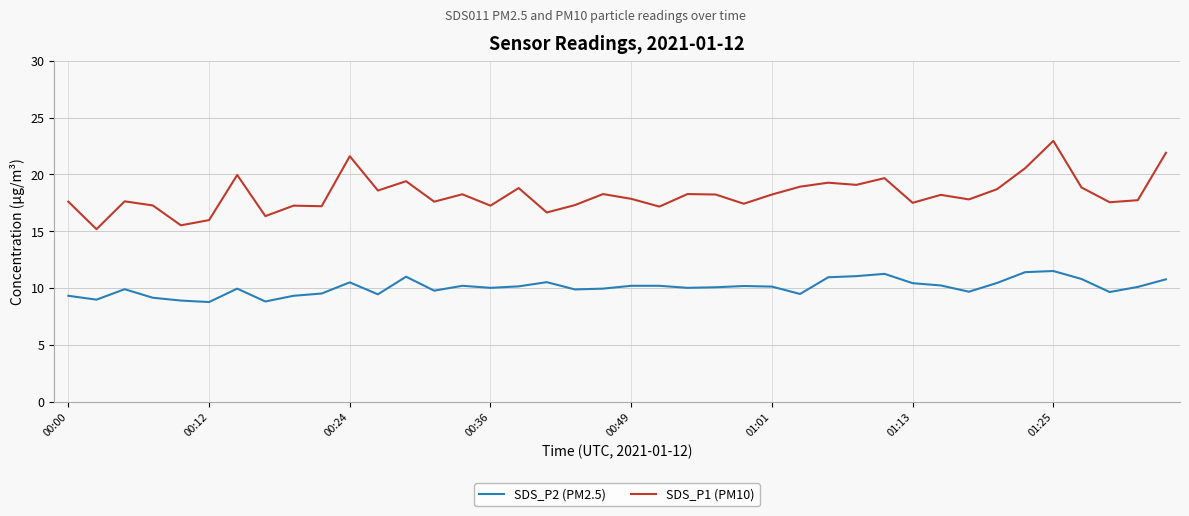

Which series has the largest total across all categories?

SDS_P1 (PM10)